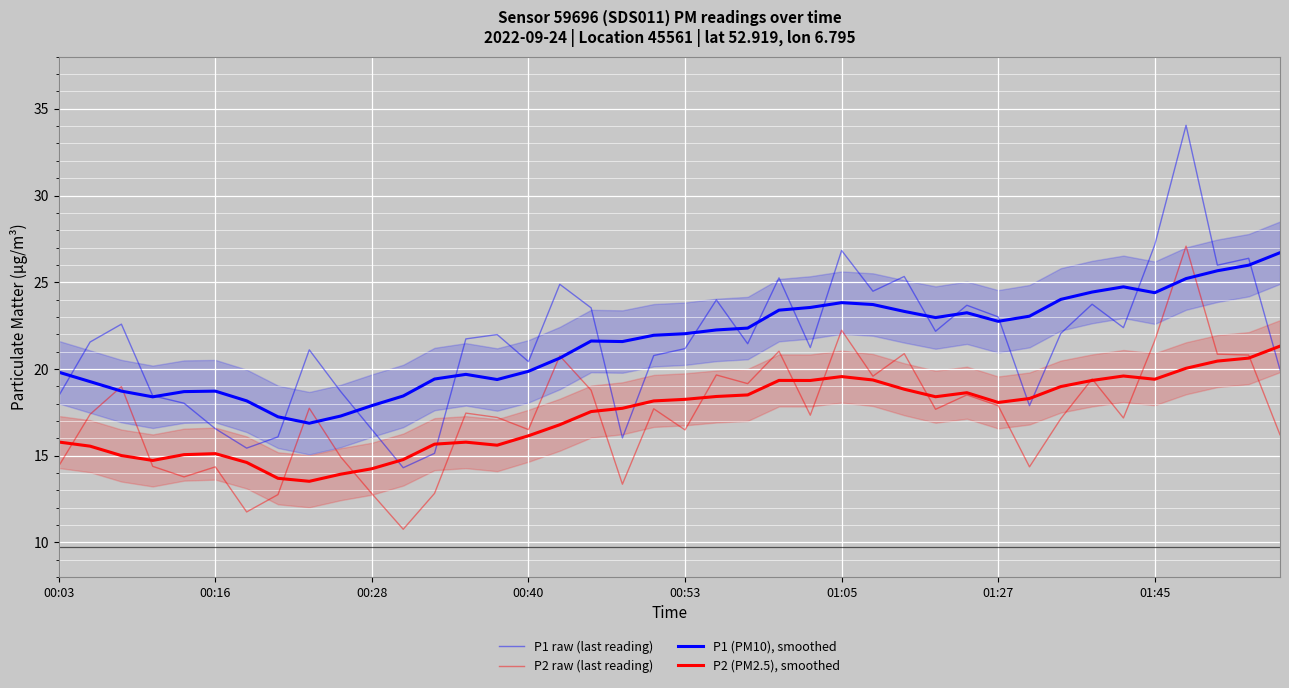

What is the value of the P1 (PM10), smoothed point at the 32nd from the left?

23.0